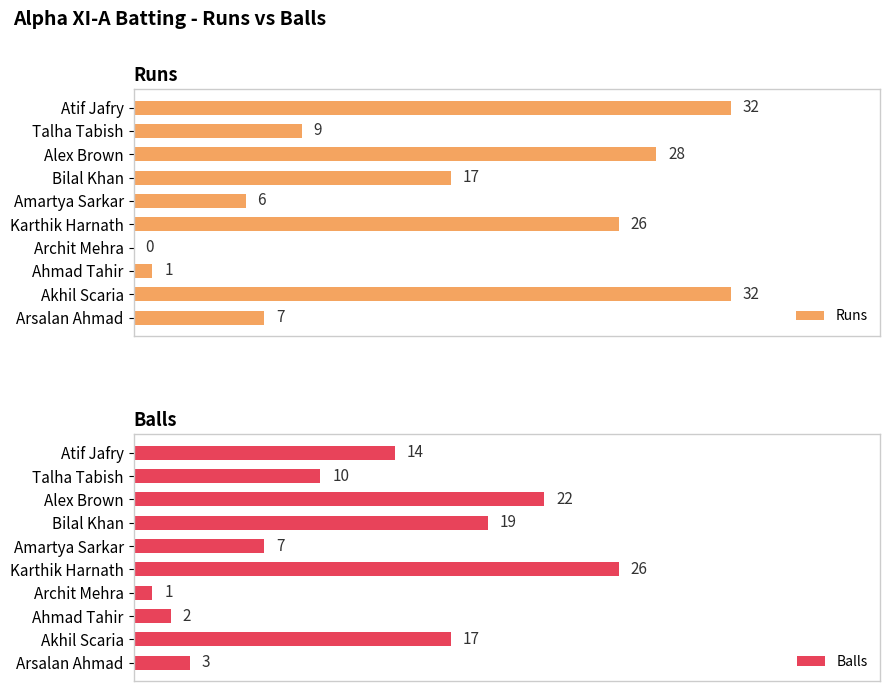

Which category has the highest value in the Balls series?

Karthik Harnath